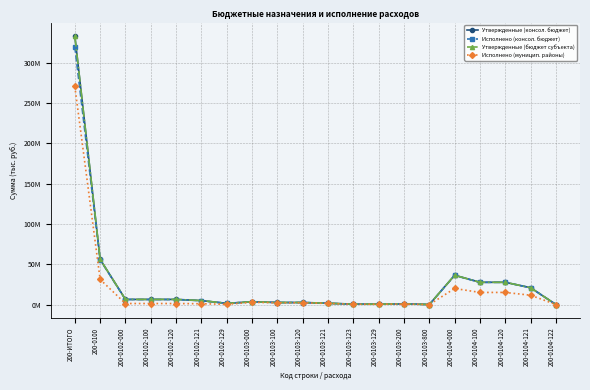

What is the minimum value for Утвержденные (консол. бюджет)?

10126.7